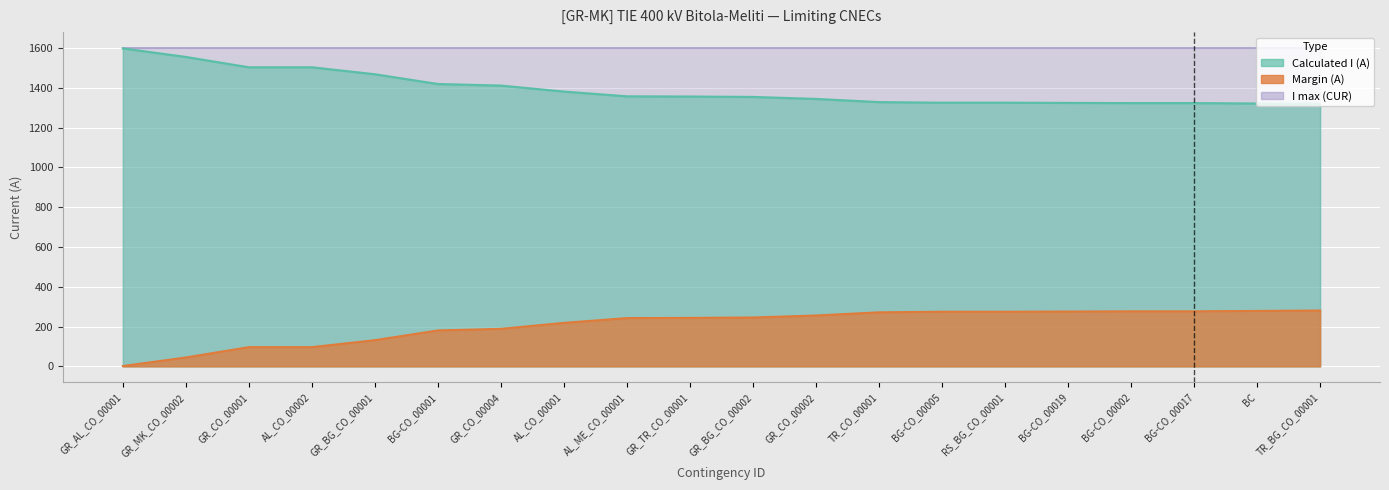

List the labels in order of Calculated I (A) value, largest first.

GR_AL_CO_00001, GR_MK_CO_00002, GR_CO_00001, AL_CO_00002, GR_BG_CO_00001, BG-CO_00001, GR_CO_00004, AL_CO_00001, AL_ME_CO_00001, GR_TR_CO_00001, GR_BG_CO_00002, GR_CO_00002, TR_CO_00001, BG-CO_00005, RS_BG_CO_00001, BG-CO_00019, BG-CO_00002, BG-CO_00017, BC, TR_BG_CO_00001